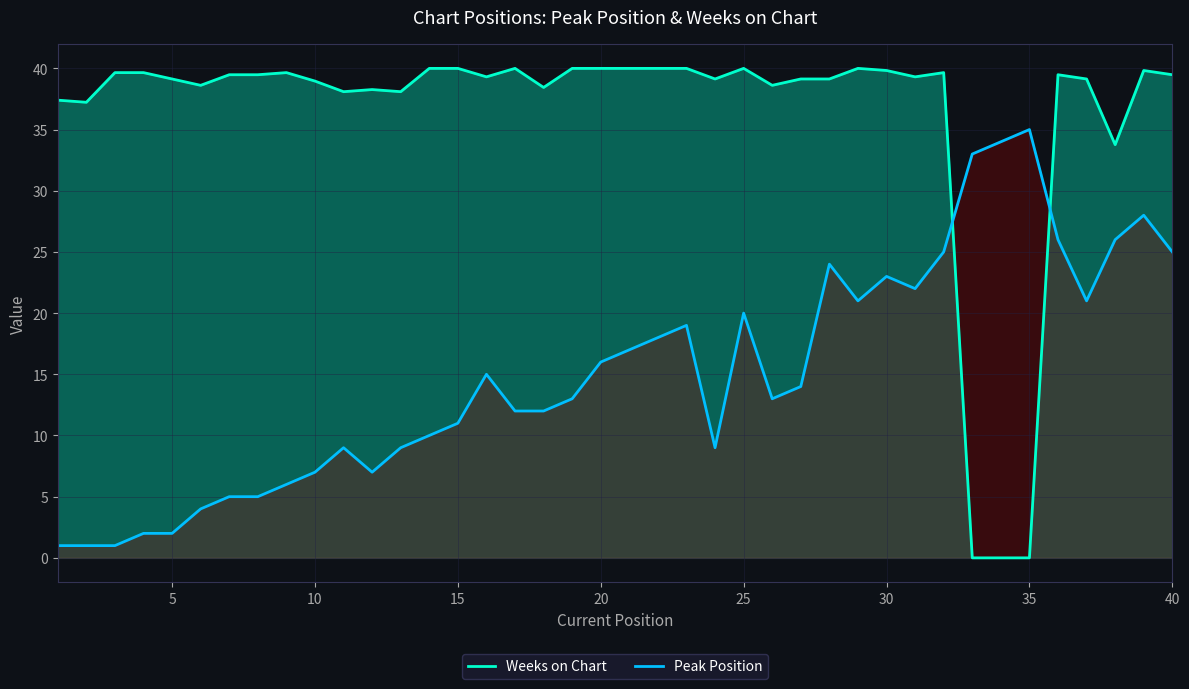

What is the sum of all Peak Position values?

601.0